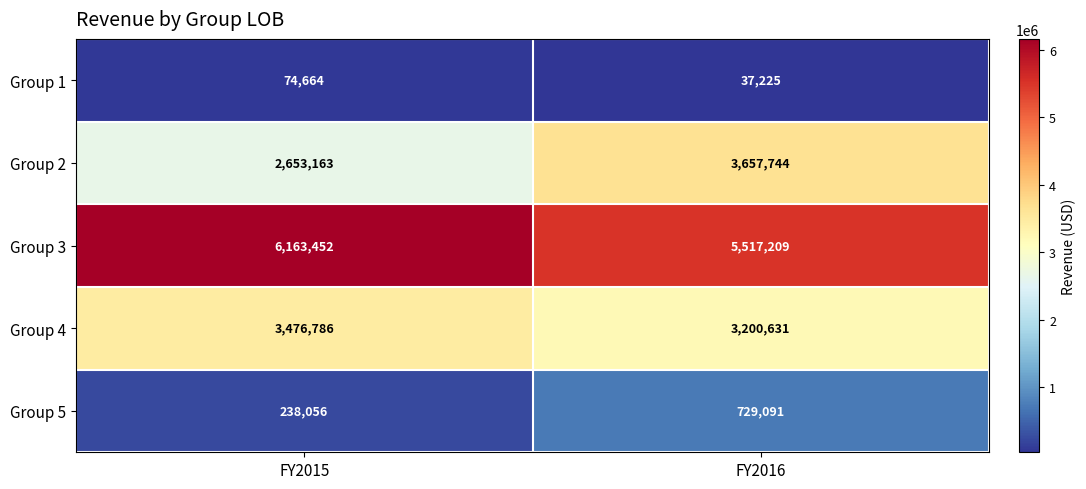

Reading right to left, transcribe all the data shown in this chart.

Group 1: FY2016=37225	FY2015=74664
Group 2: FY2016=3657744	FY2015=2653163
Group 3: FY2016=5517209	FY2015=6163452
Group 4: FY2016=3200631	FY2015=3476786
Group 5: FY2016=729091	FY2015=238056